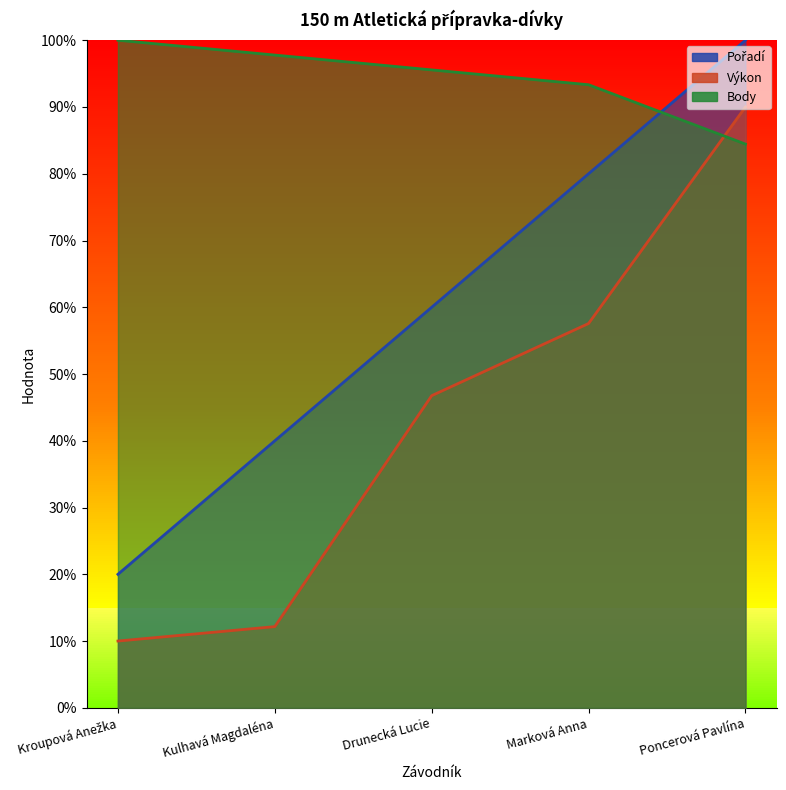

What is the value of the Body point at the 1st from the left?

100.0